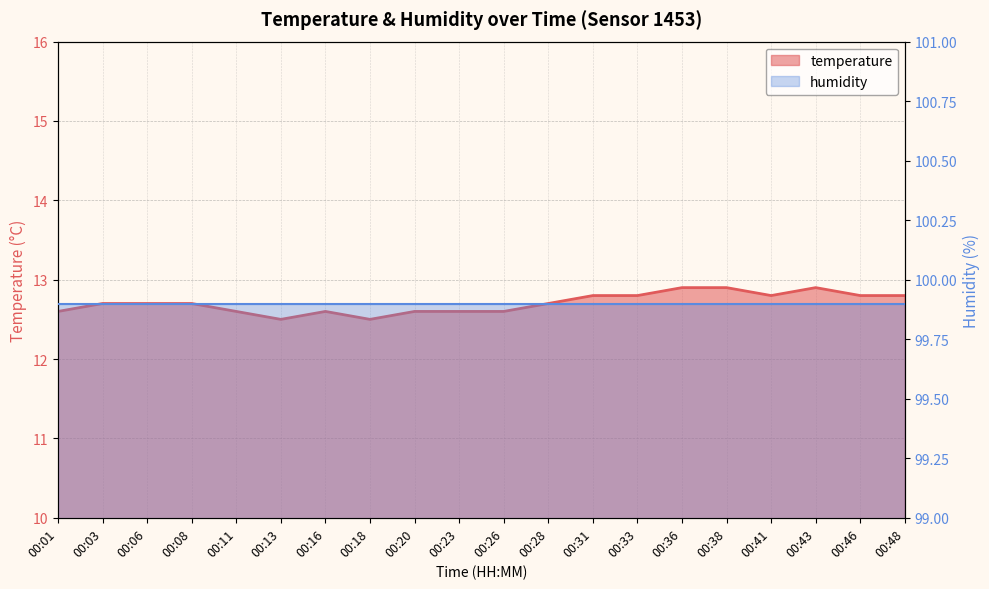

The humidity series shows 143.5 at 00:16. True or false?

False